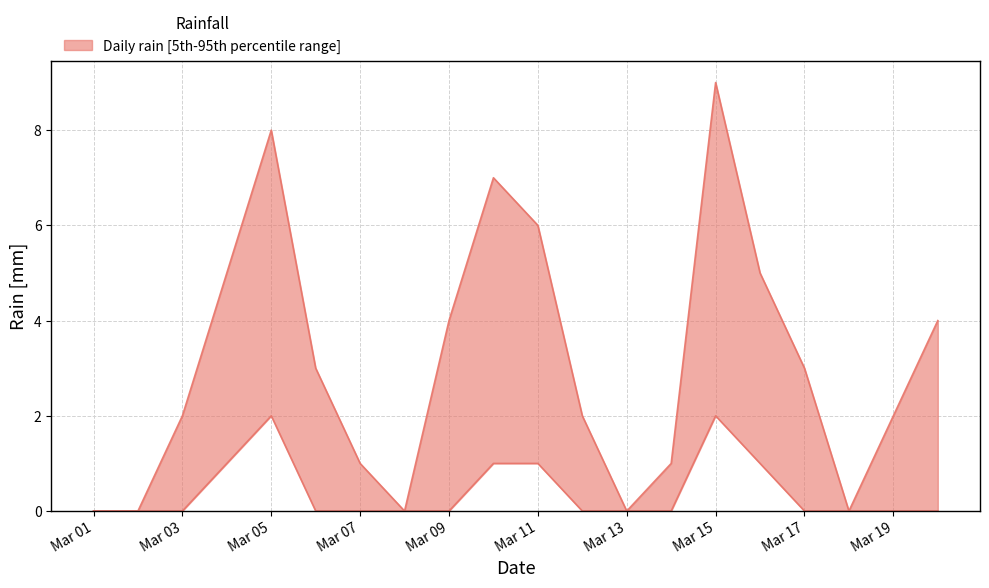

Between 2019-03-10 and 2019-03-08, which is larger?

2019-03-10